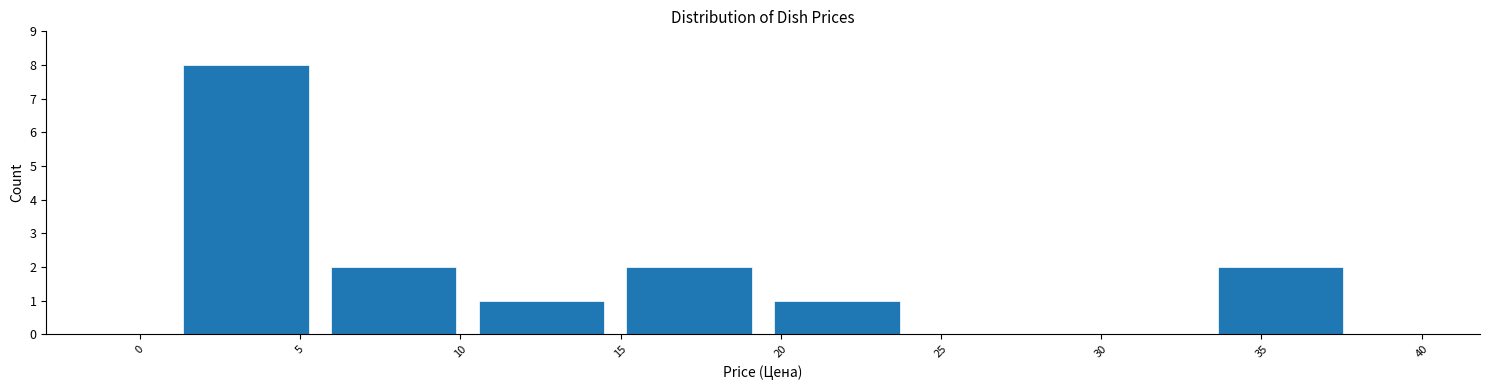

Reading left to right, transcribe this chart: for each bar, give the range it covers on the x-axis and its height. Neither the bar edges nor the heights are printed on the chart, so give them approximately, as read against the axes.

1.0 to 5.5: 8
5.5 to 10.0: 2
10.0 to 15.0: 1
15.0 to 19.5: 2
19.5 to 24.0: 1
24.0 to 28.5: 0
28.5 to 33.5: 0
33.5 to 38.0: 2